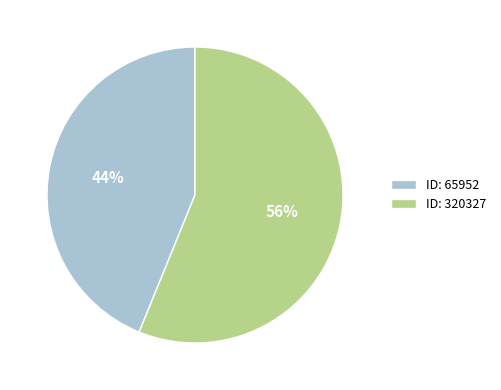

Count the number of slices in the pie.

2